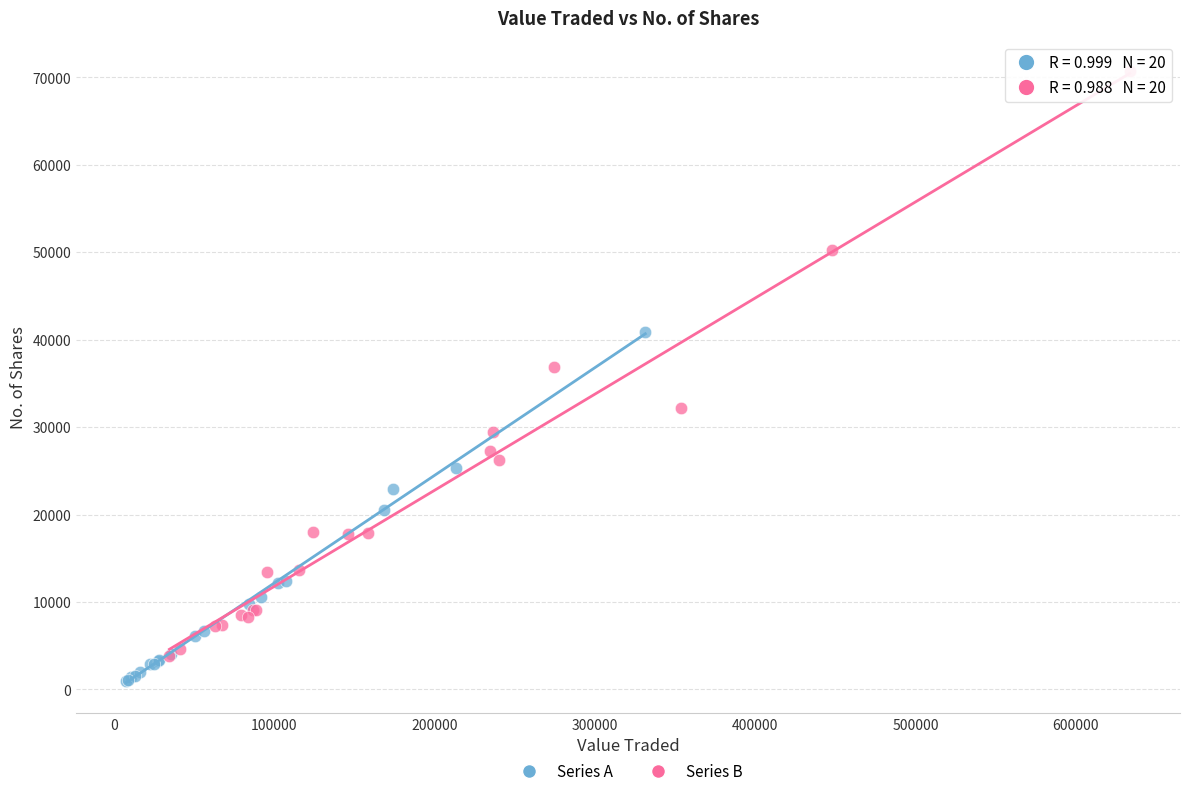

Which series contains the highest Y value?

Series B